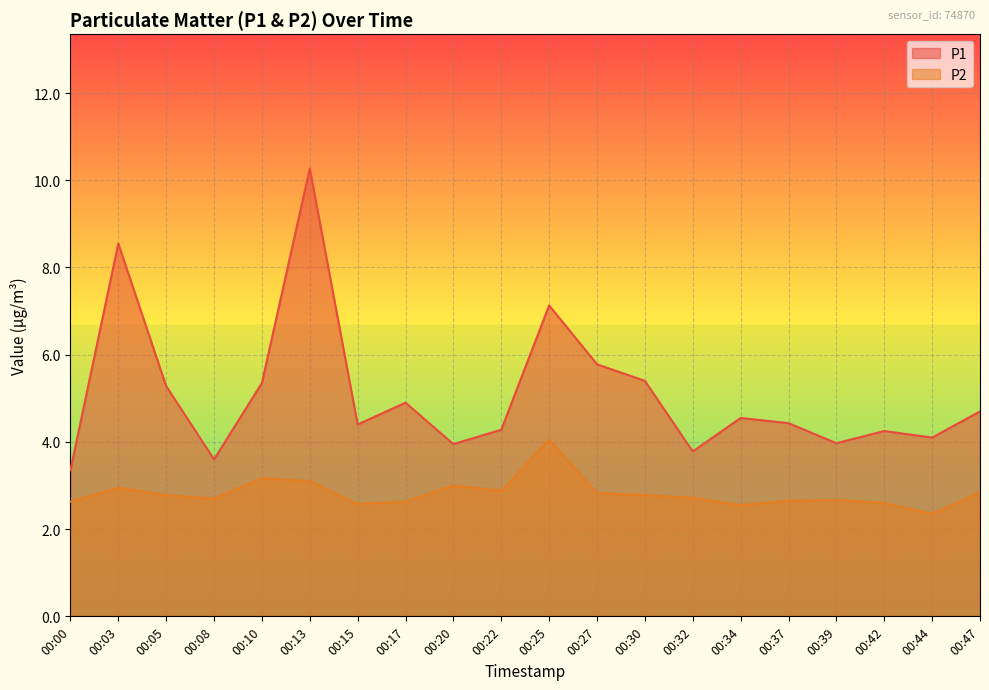

Where is the first local minimum for P2?

00:08